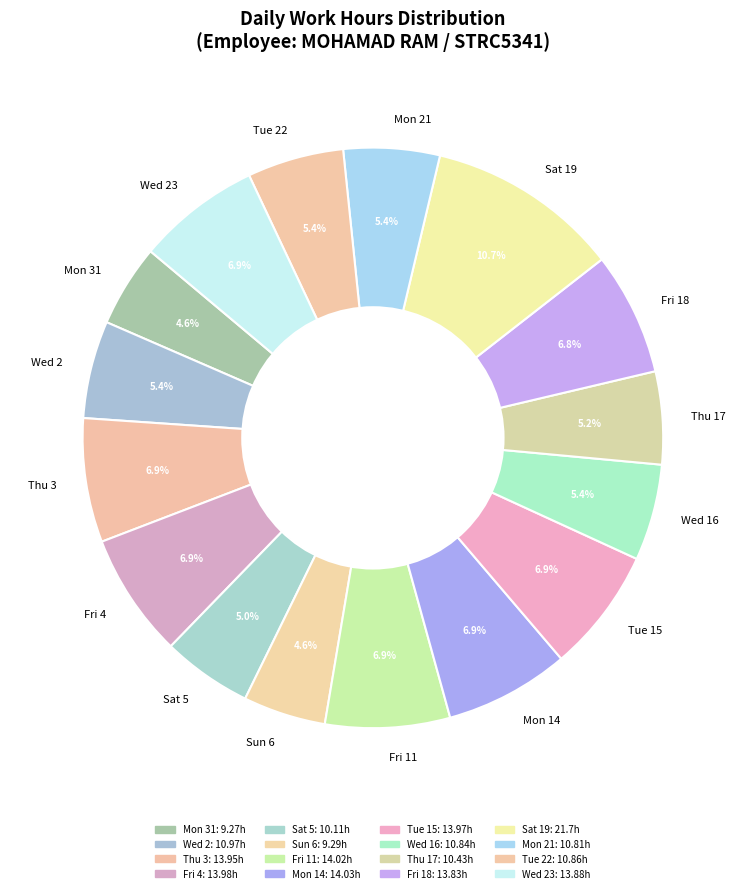

How many segments does this pie chart have?

16